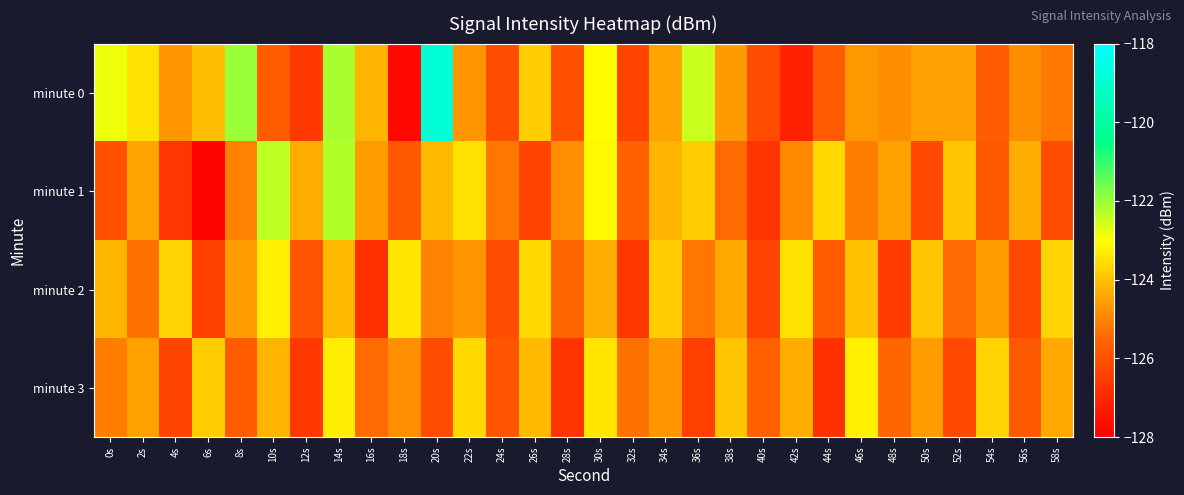

Which label corresponds to the smallest value in the chart?

6s